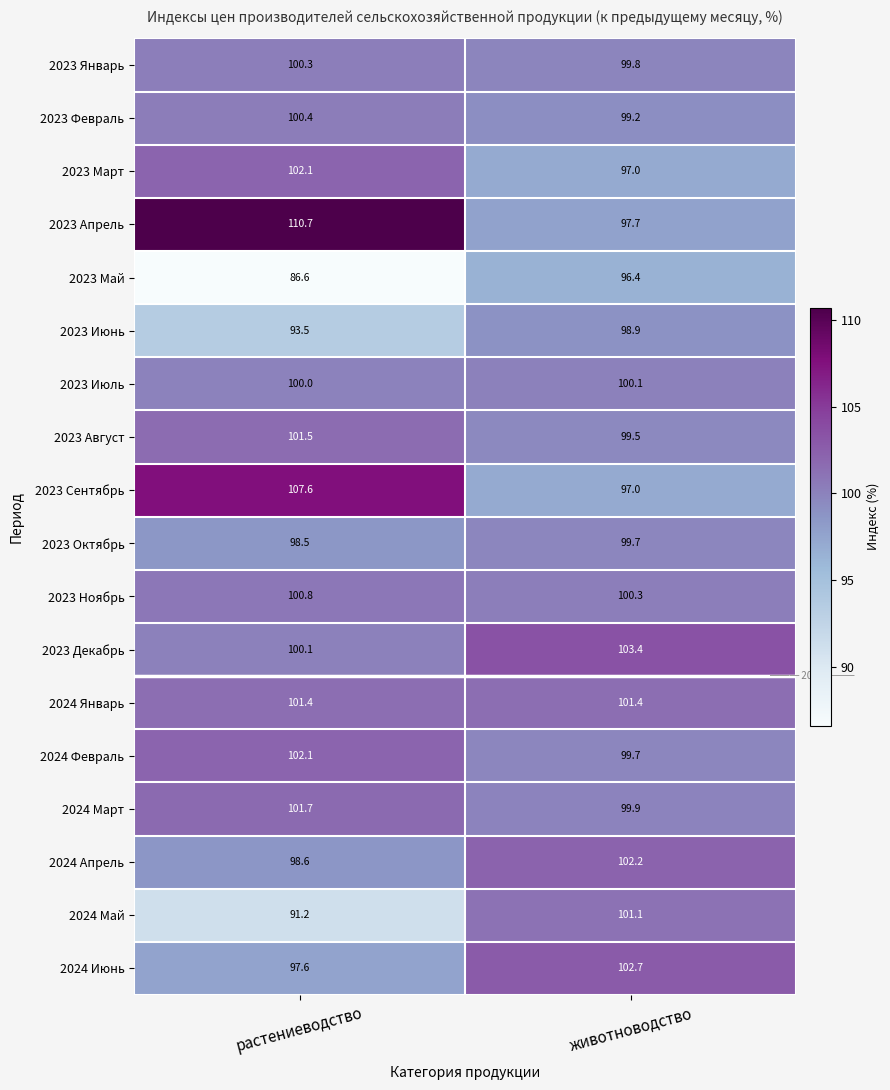

The 2024 Февраль series shows 99.7 at животноводство. True or false?

True